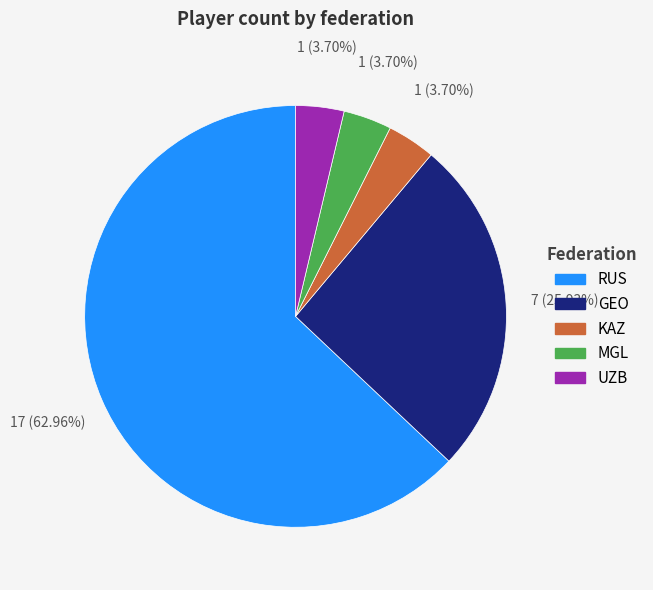

Is RUS the majority of the pie?

Yes